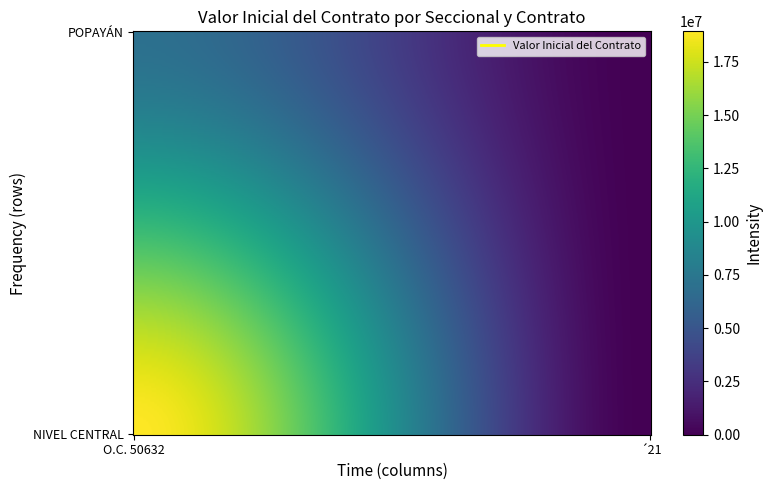

Count the NIVEL CENTRAL values in the range 0 to 18939000.

2